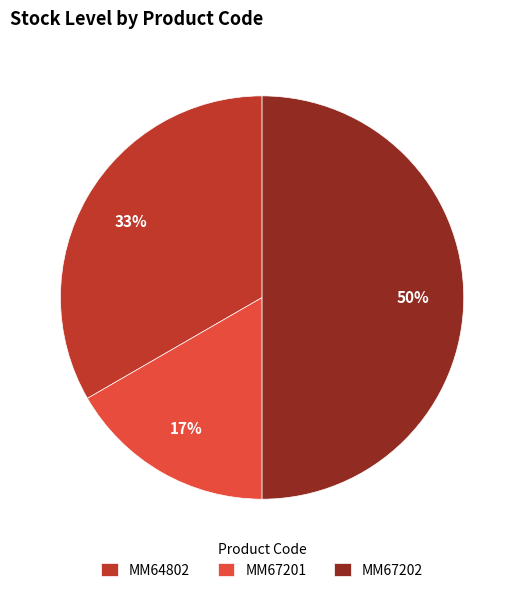

How many segments does this pie chart have?

3